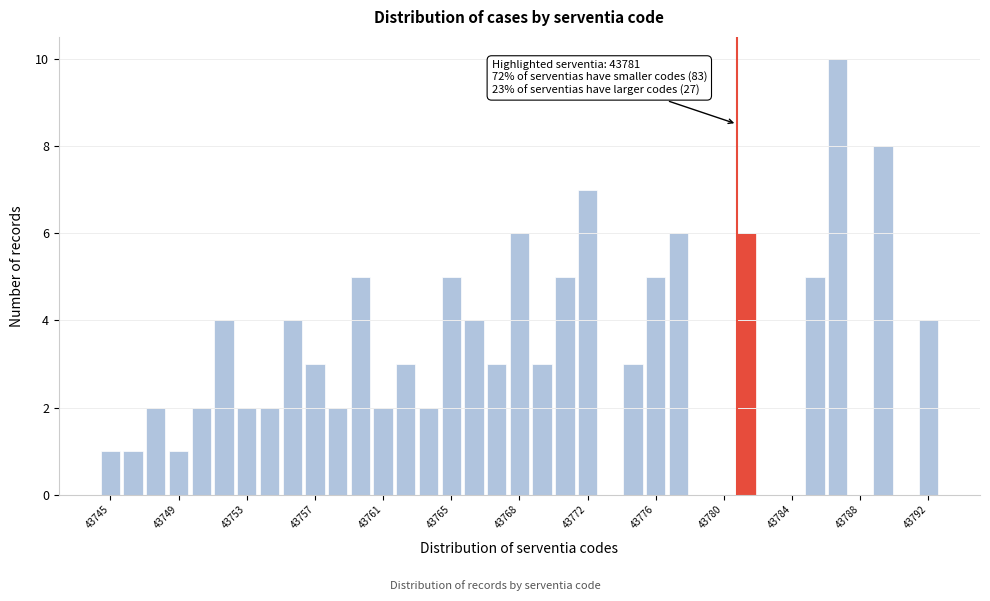

Around what value on the x-axis is the tallest bar? Give the approximate position of its centre, as read against the axis.

43787.0